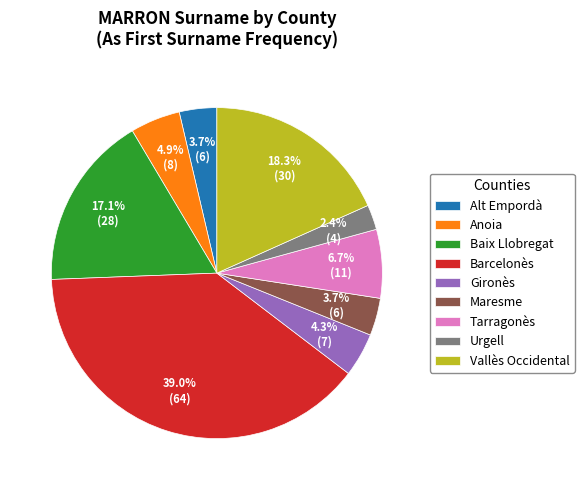

Which slice is the largest?

Barcelonès